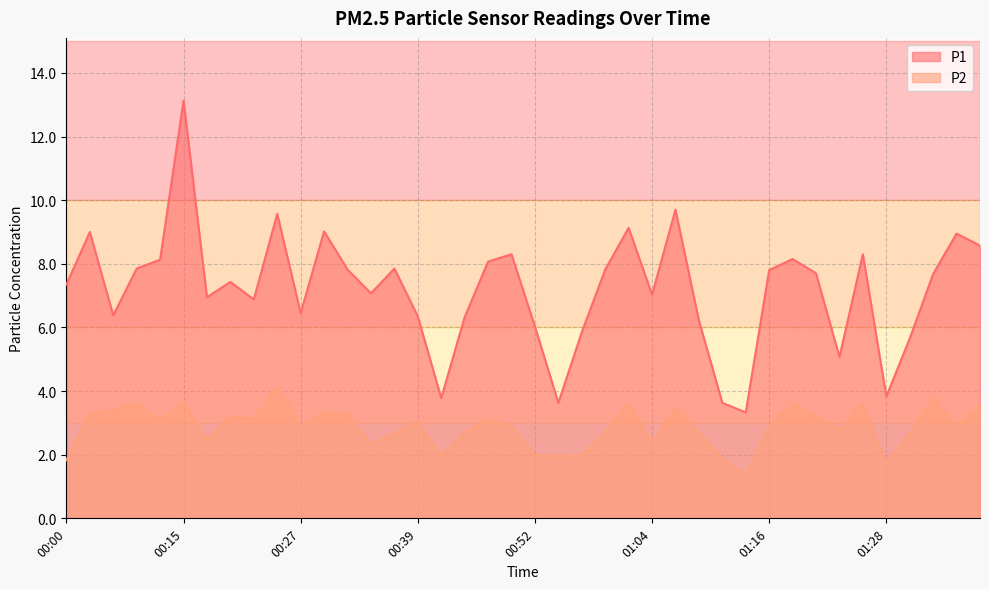

How many categories are shown in the chart?

40